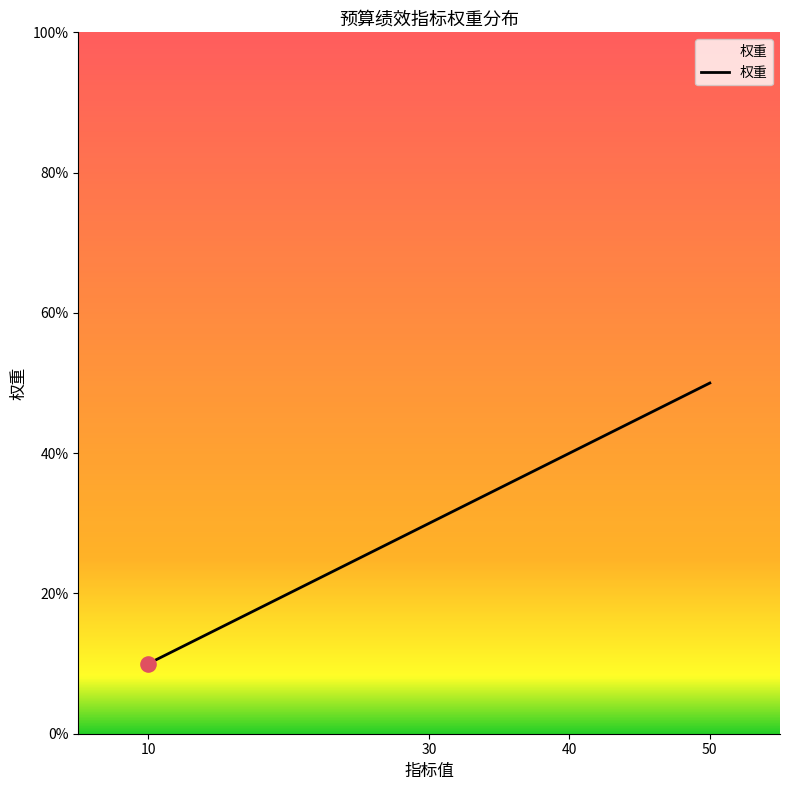

Which has a higher value, 30 or 10?

30